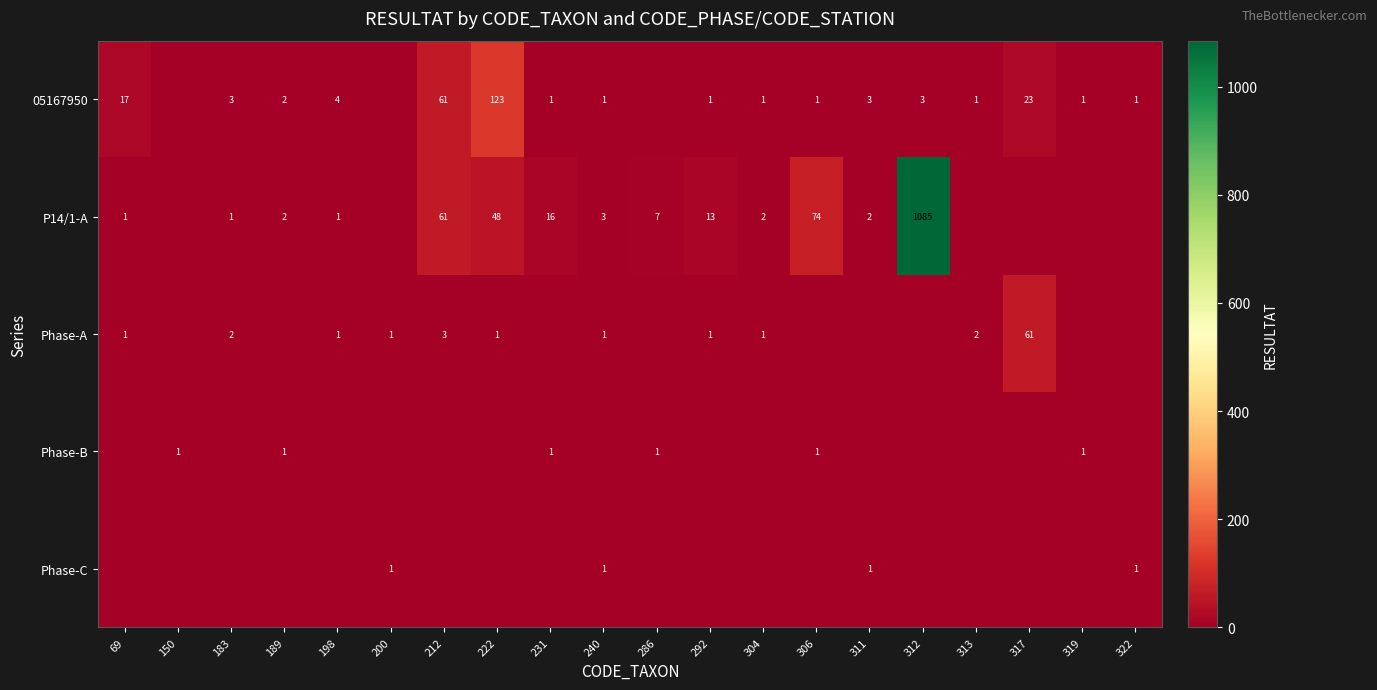

At how many categories does at least one series exceed 289?

1